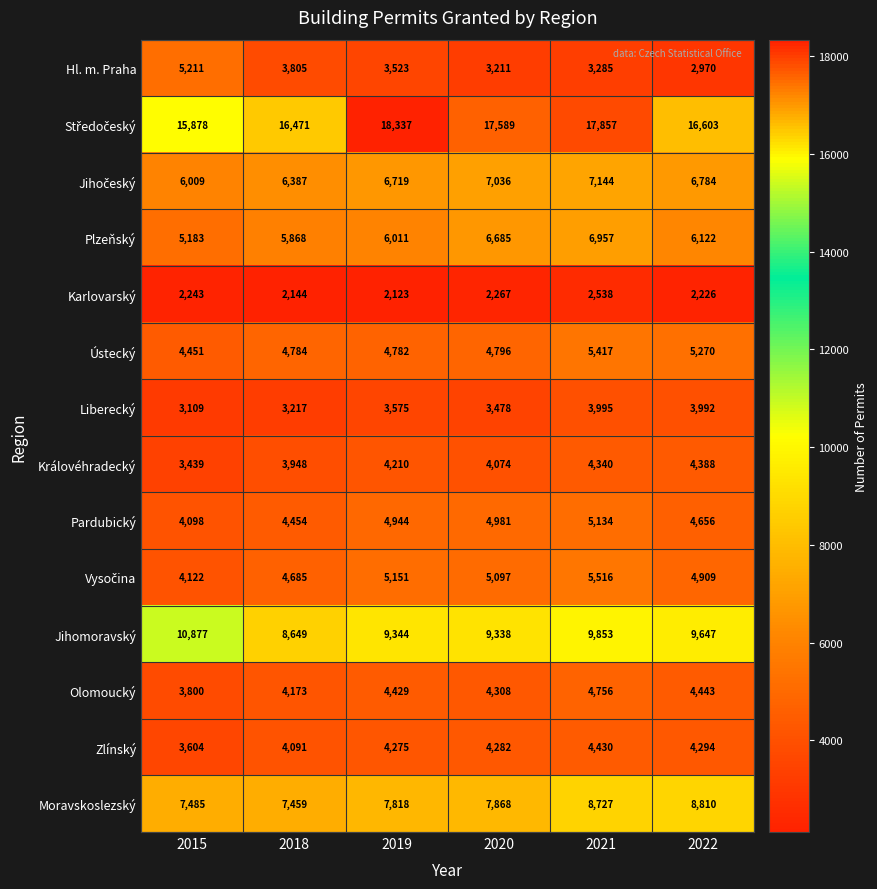

Which category has the lowest value in the Liberecký series?

2015